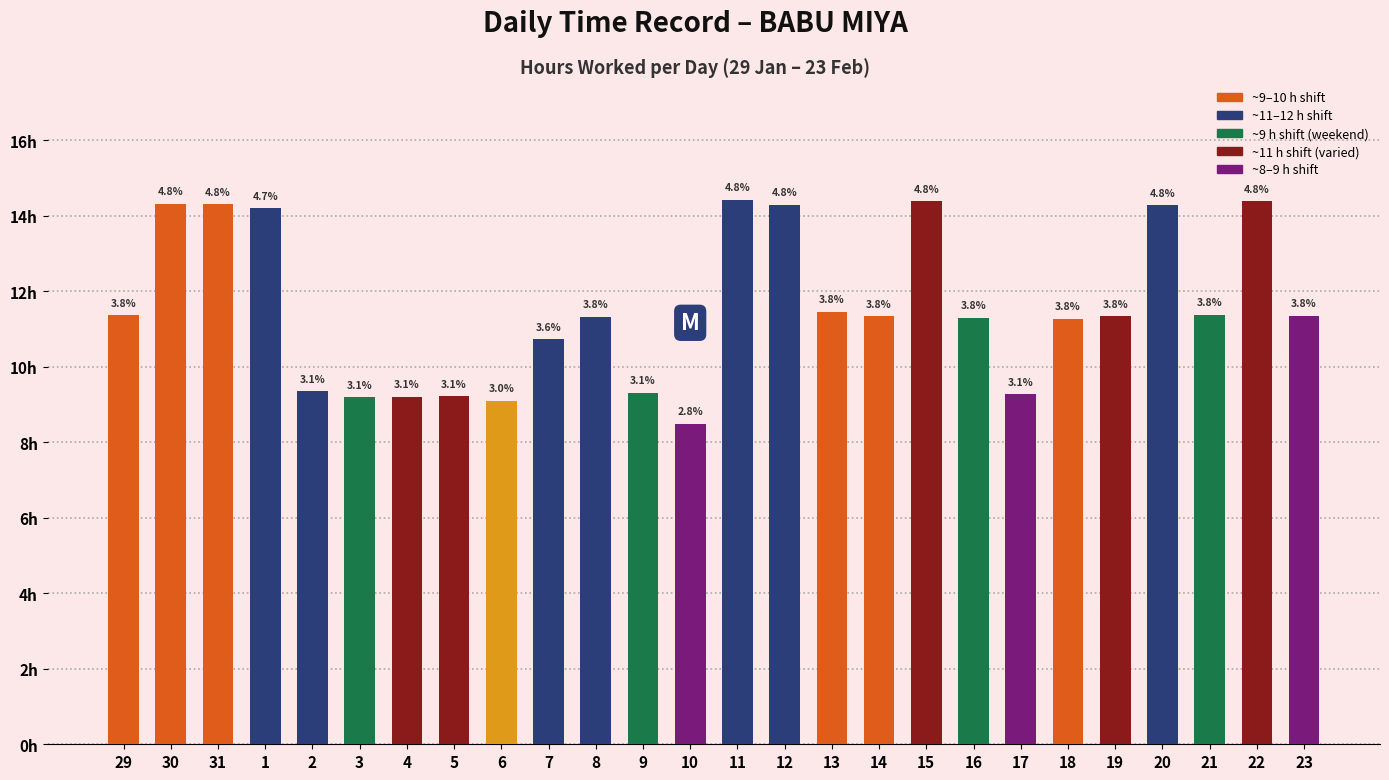

Are the bars grouped side by side (vs. stacked)?

No